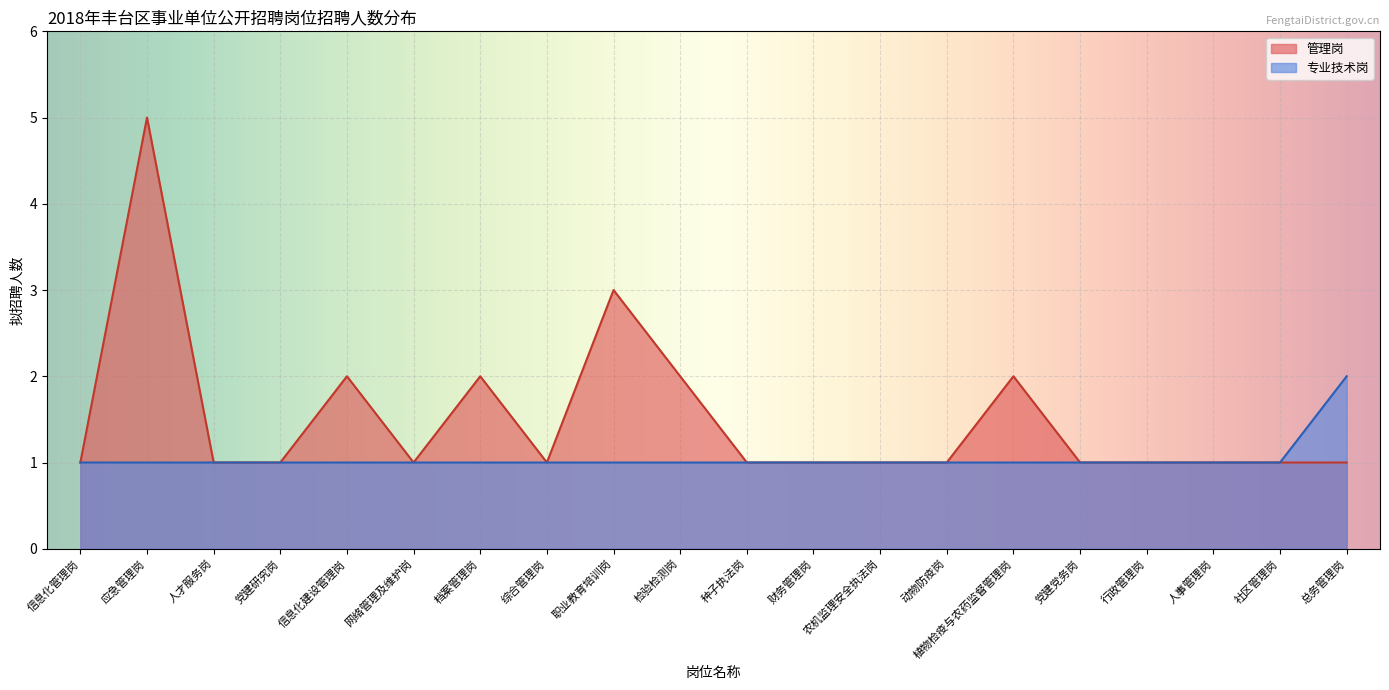

Is the value of 专业技术岗 at 种子执法岗 greater than the value of 管理岗 at 应急管理岗?

No